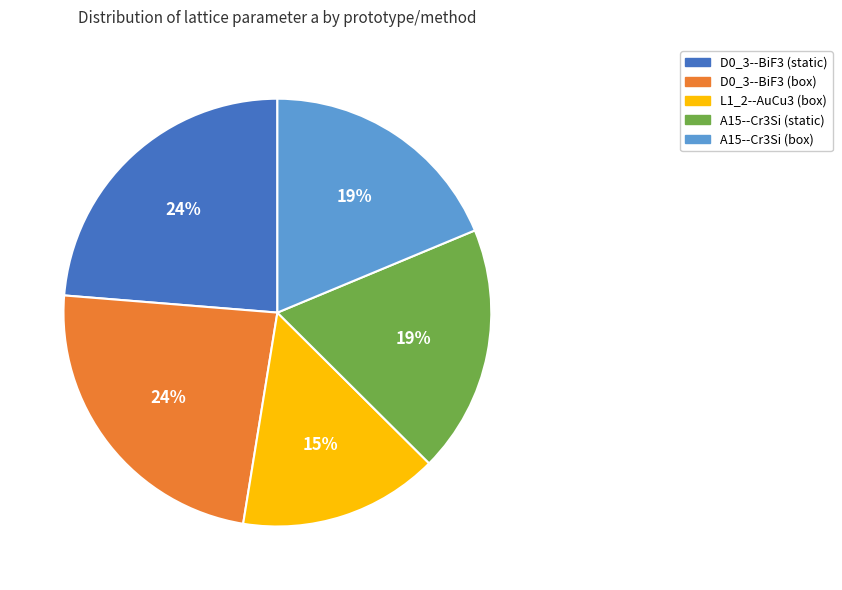

Count the number of slices in the pie.

5